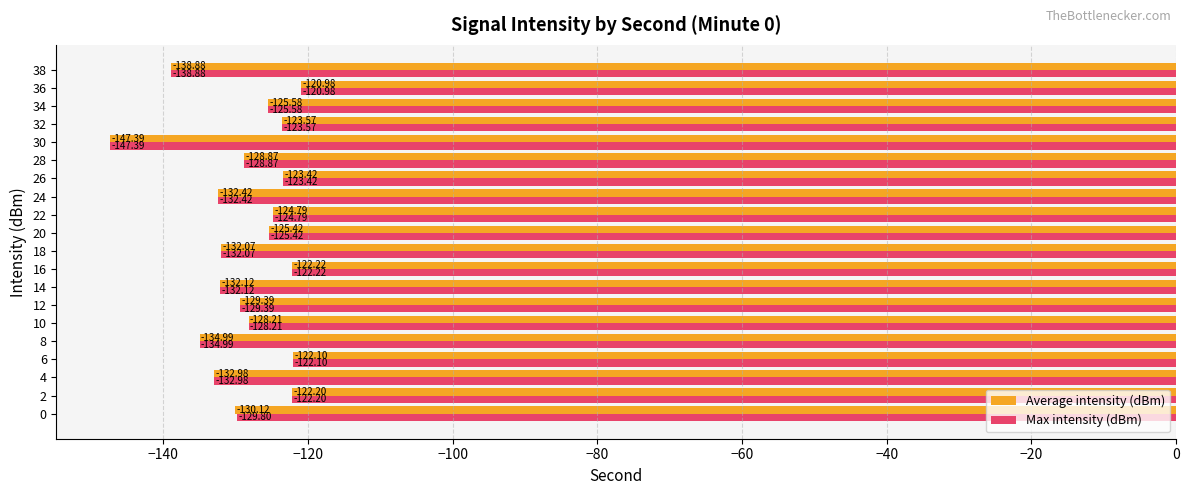

Rank the series by their average value, from highest to lowest.

Max intensity (dBm), Average intensity (dBm)